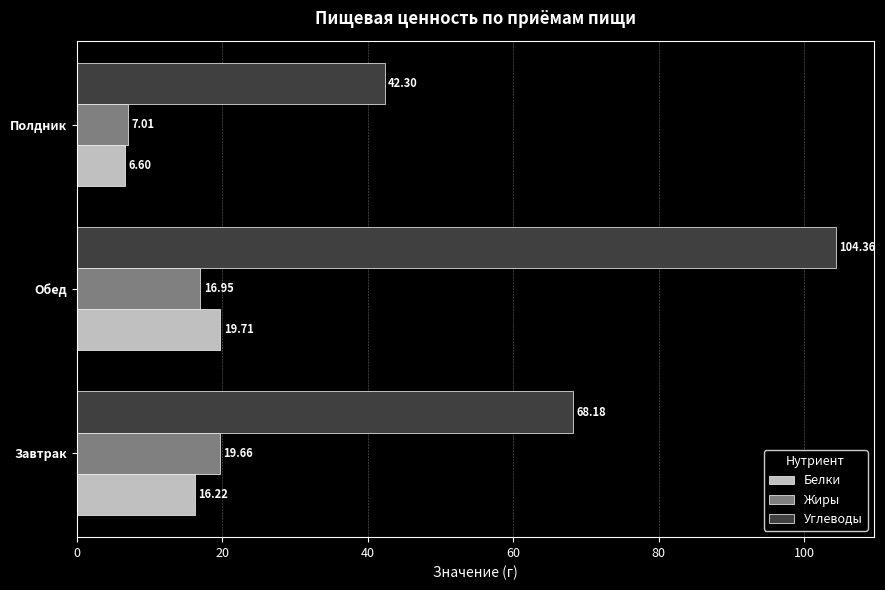

At which category is the sum across all series the highest?

Обед